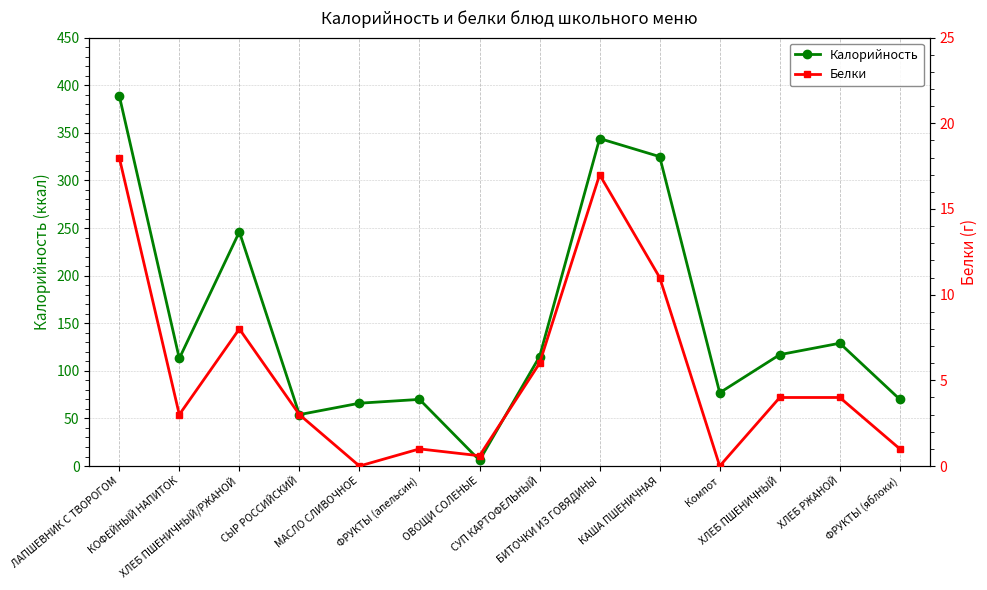

What is the greatest value displayed?

389.0